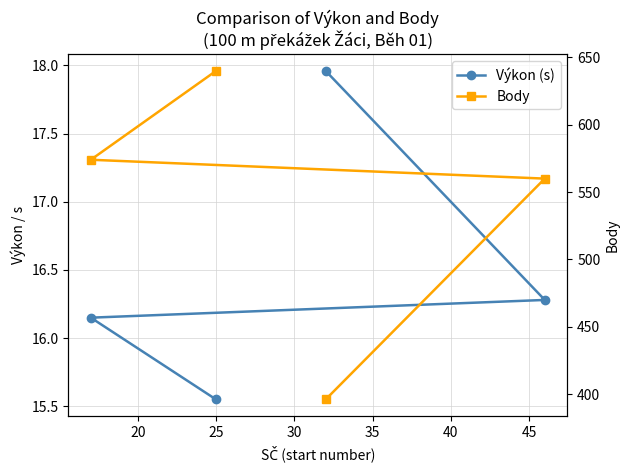

True or false: Výkon (s) has more than 2 points higher than both neighbors.

False